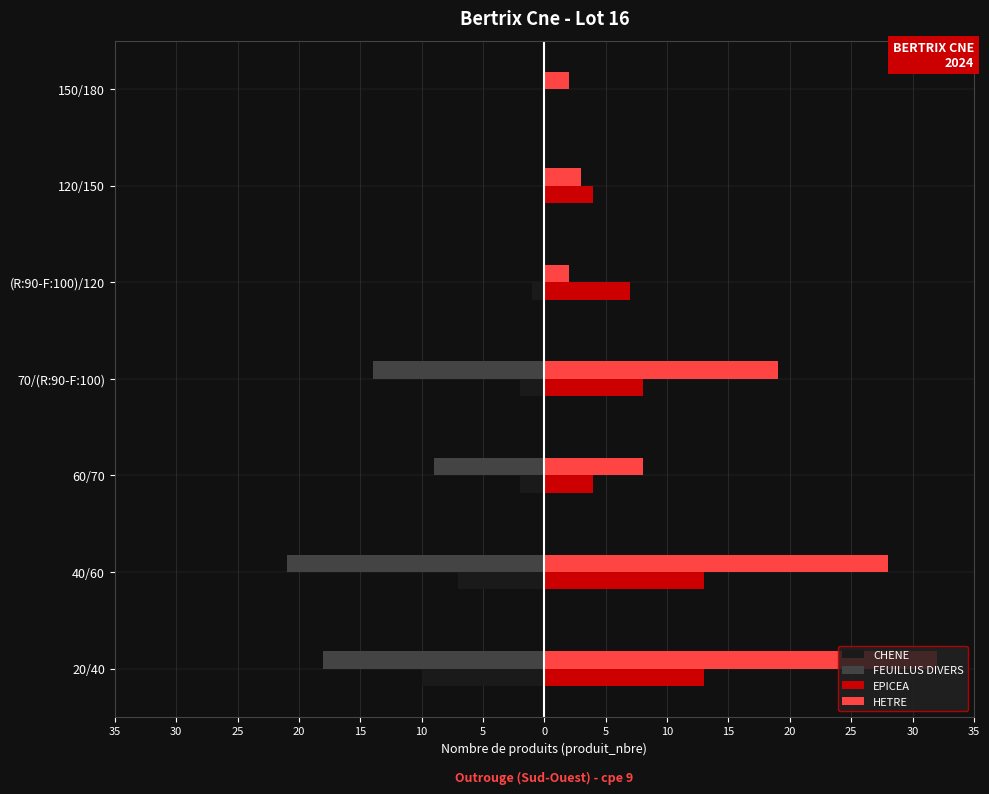

How many FEUILLUS DIVERS values are between -18 and 0?

6